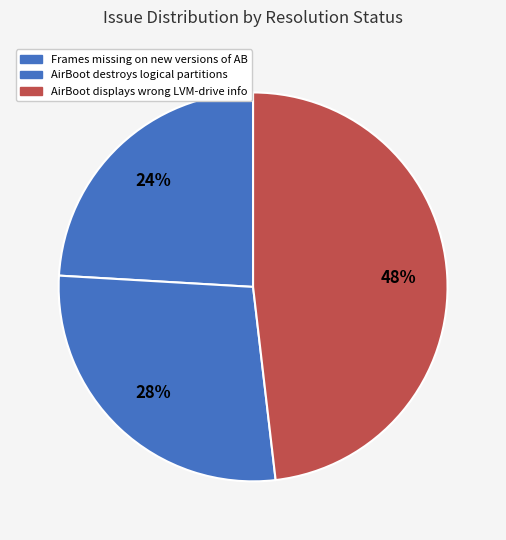

The AirBoot displays wrong LVM-drive info slice represents 48% of the pie. True or false?

True